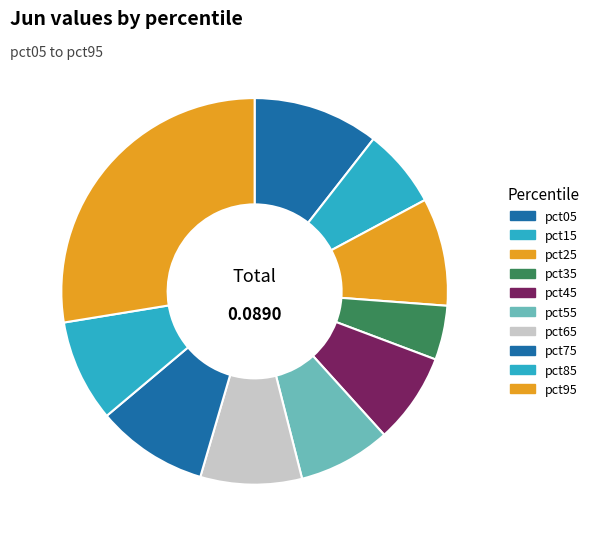

To the nearest percent, what is the difference between the pct45 and pct05 slice percentages?

3%